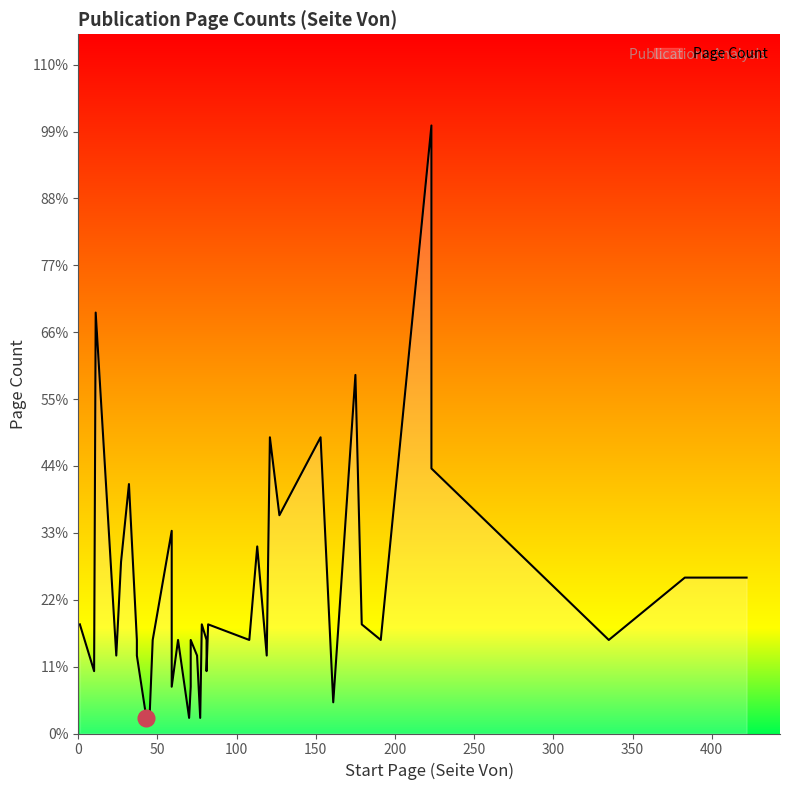

Rank the categories by value from lowest to highest.

77, 70, 43, 45, 161, 59, 71, 10, 81, 24, 75, 119, 37, 37, 191, 81, 108, 335, 71, 47, 63, 78, 82, 179, 1, 422, 383, 27, 113, 59, 127, 32, 223, 153, 121, 175, 11, 223